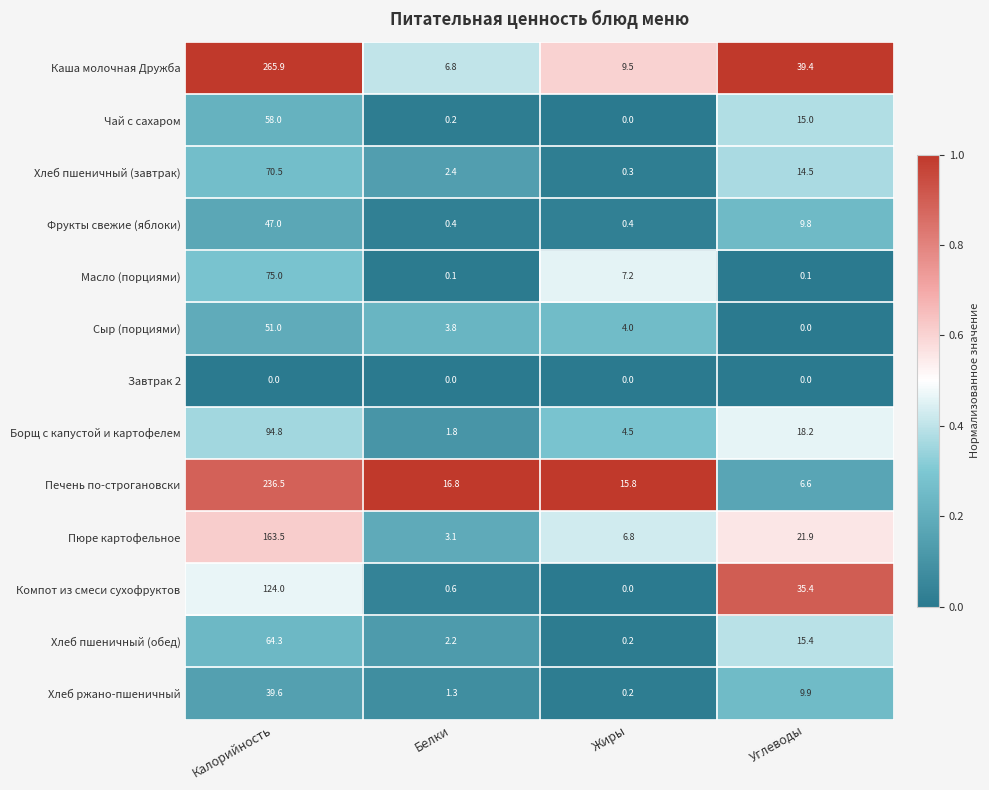

At which category is the sum across all series the highest?

Калорийность